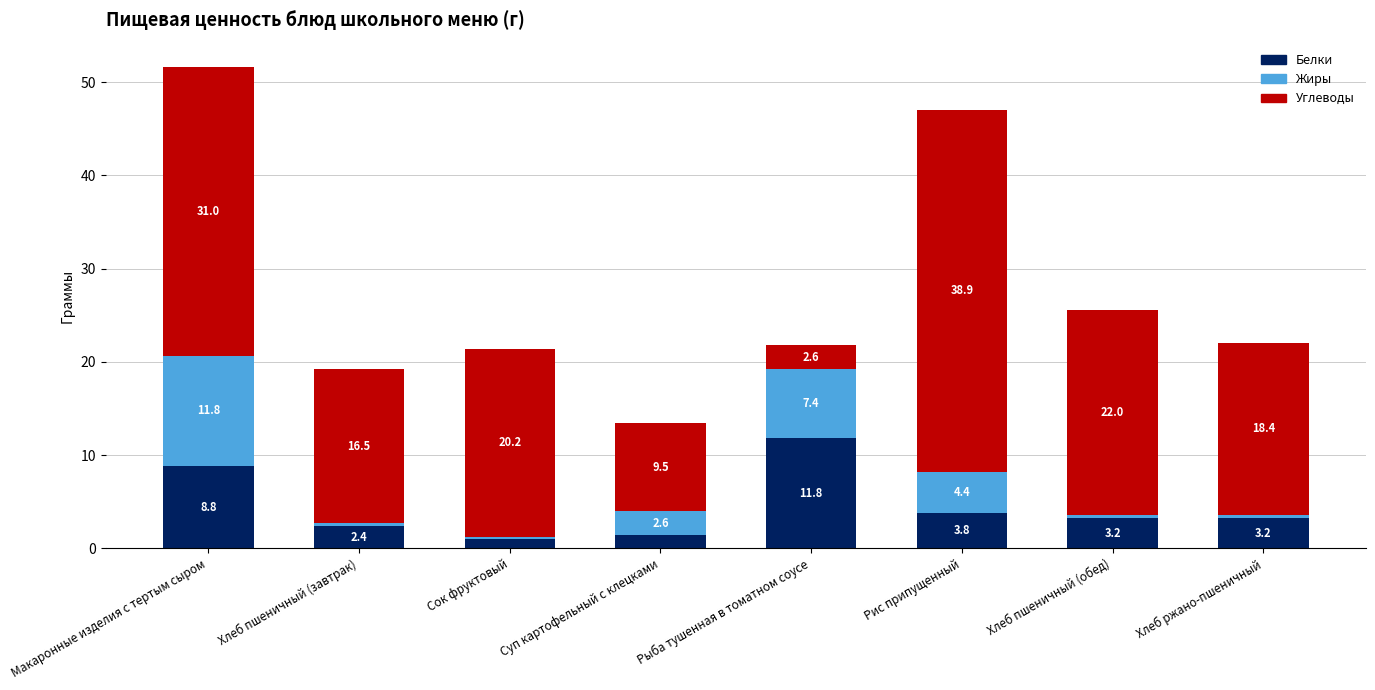

The value of Белки at Макаронные изделия с тертым сыром is 8.8. True or false?

True